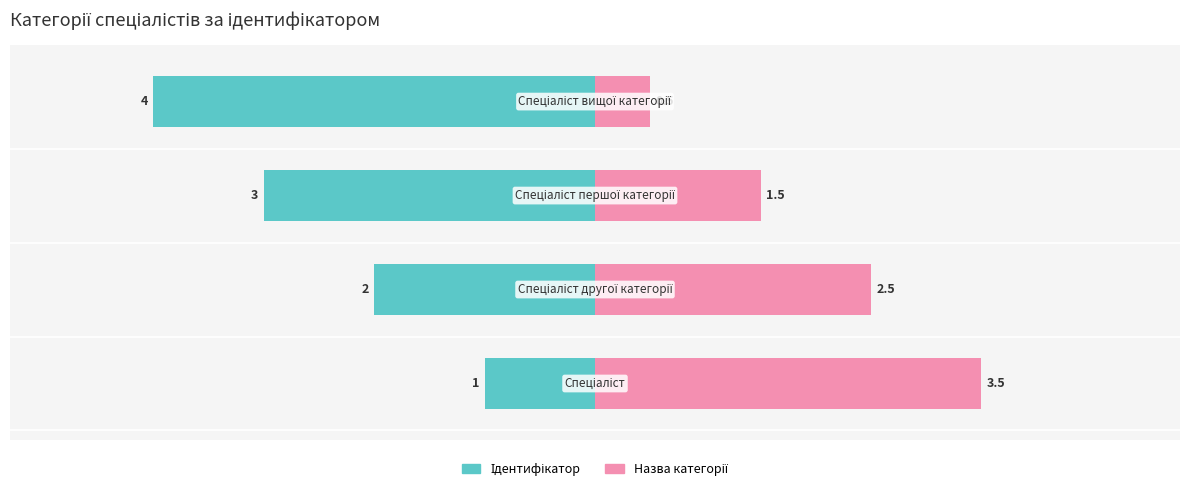

What is the difference between the values at Спеціаліст вищої категорії and Спеціаліст другої категорії?

2